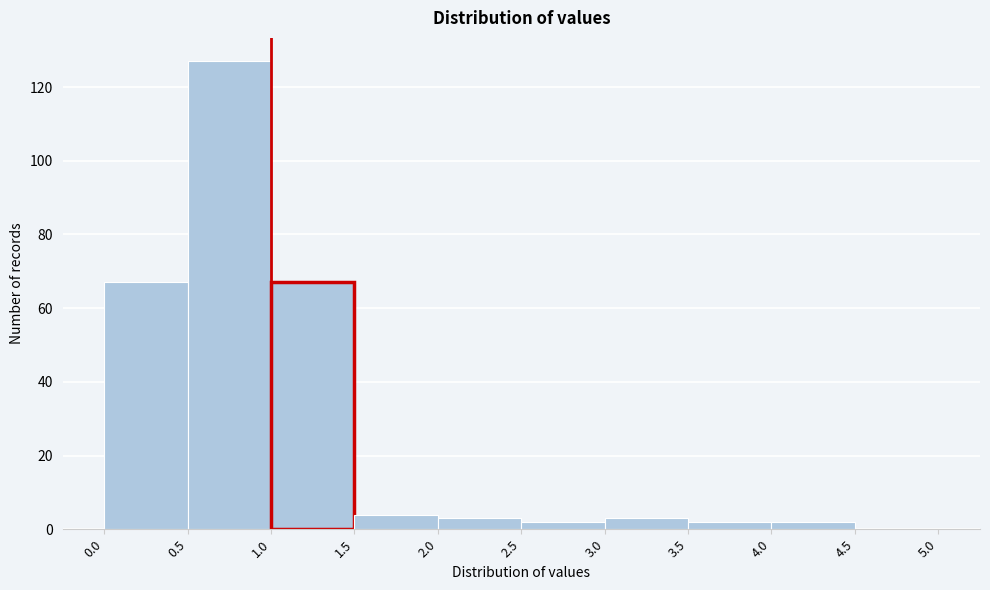

Reading left to right, transcribe this chart: for each bar, give the range it covers on the x-axis and its height. The values are not printed on the chart, so give them approximately, as read against the axis.

0.0 to 0.5: 68
0.5 to 1.0: 128
1.0 to 1.5: 68
1.5 to 2.0: 4
2.0 to 2.5: 4
2.5 to 3.0: 2
3.0 to 3.5: 4
3.5 to 4.0: 2
4.0 to 4.5: 2
4.5 to 5.0: 0